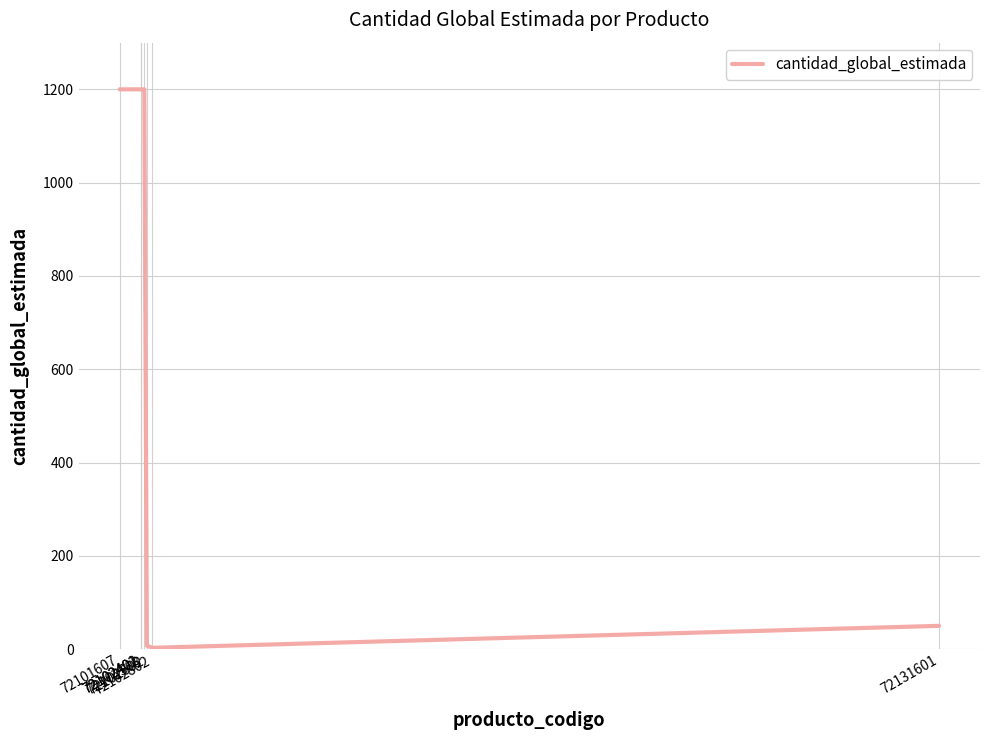

Is this an area chart (filled region under the line)?

No